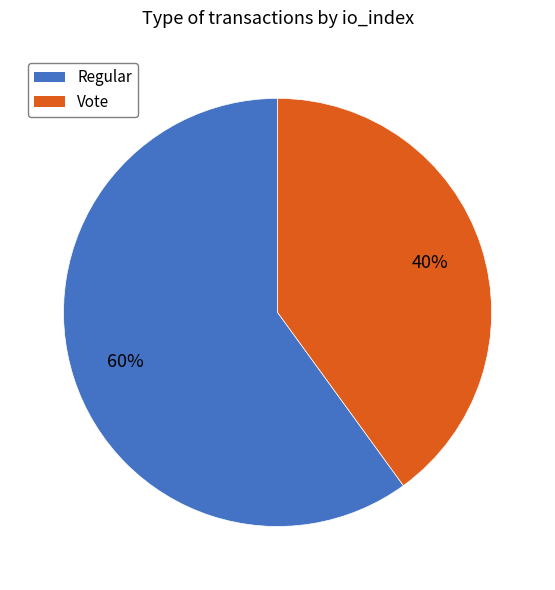

What is the ratio of the value at Vote to the value at Regular?

0.7